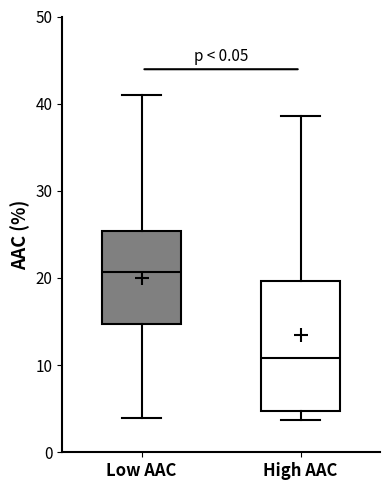

Reading left to right, transcribe this box plot: for each box, give where its median line is, the range the box spans, and where its two whiskers end, as read against the y-axis. The values are not printed on the chart, so give them approximately, as read against the axis.

Low AAC: median 21, box 15 to 25, whiskers 4 to 41
High AAC: median 11, box 5 to 20, whiskers 4 to 39